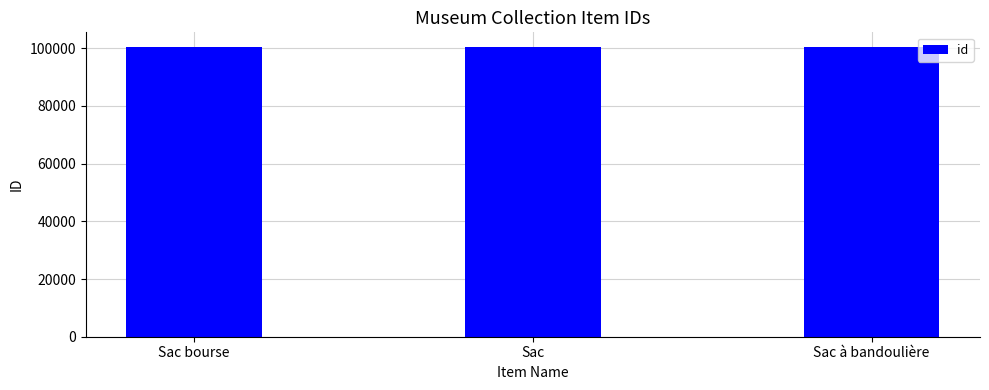

What is the value of the 1st bar from the left?

100475